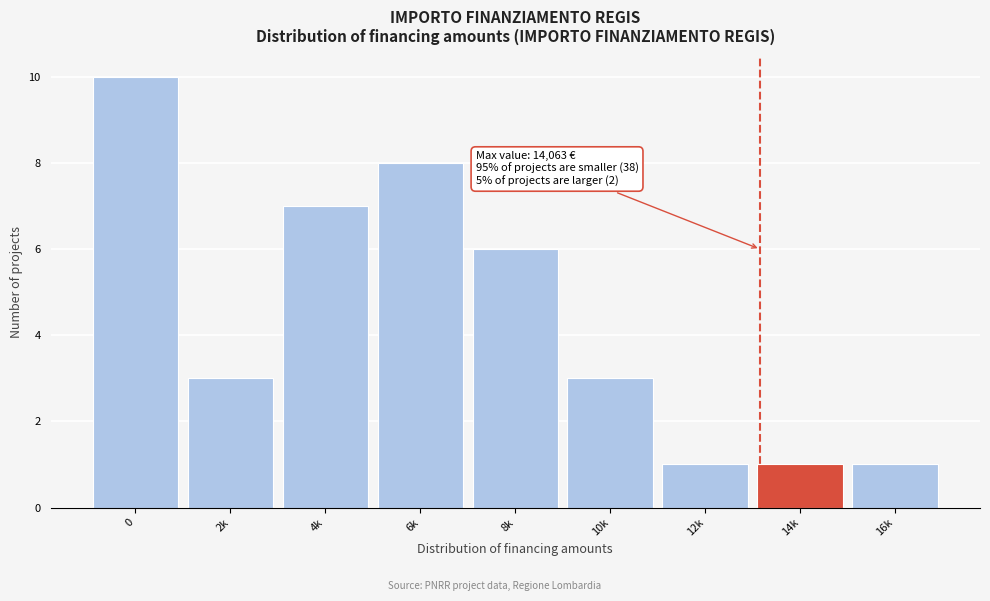

Reading right to left, transcribe all the data shown in this chart.

16k=1	14k=1	12k=1	10k=3	8k=6	6k=8	4k=7	2k=3	0=10